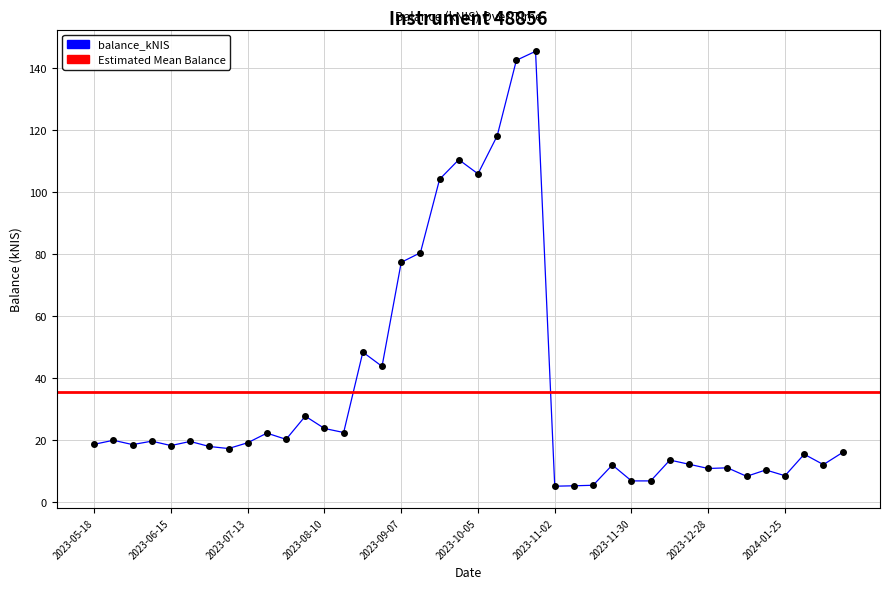

How many lines are shown in the chart?

1